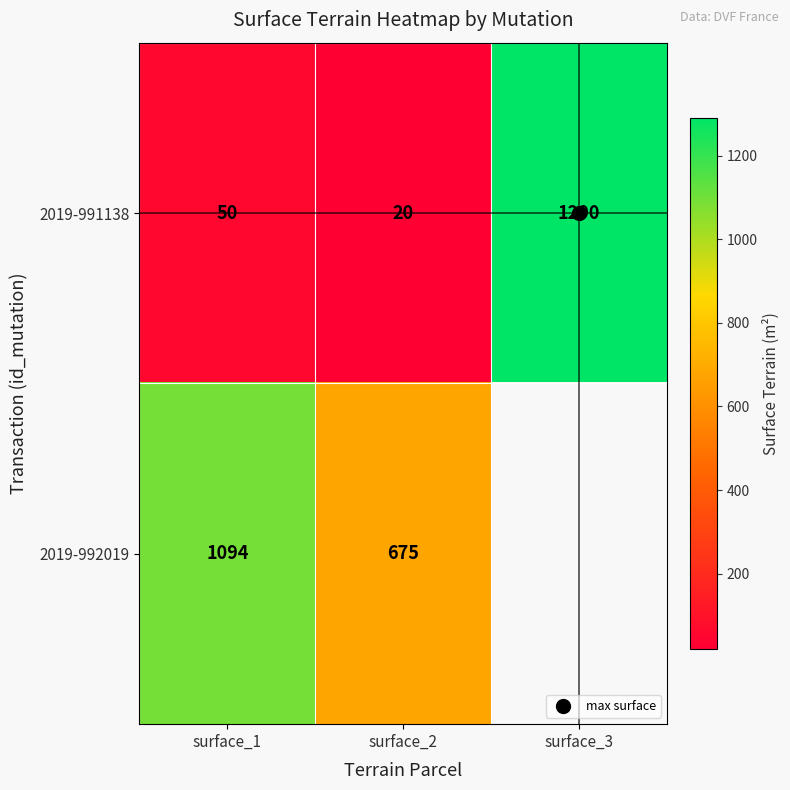

The 2019-992019 series shows 298.5 at surface_2. True or false?

False